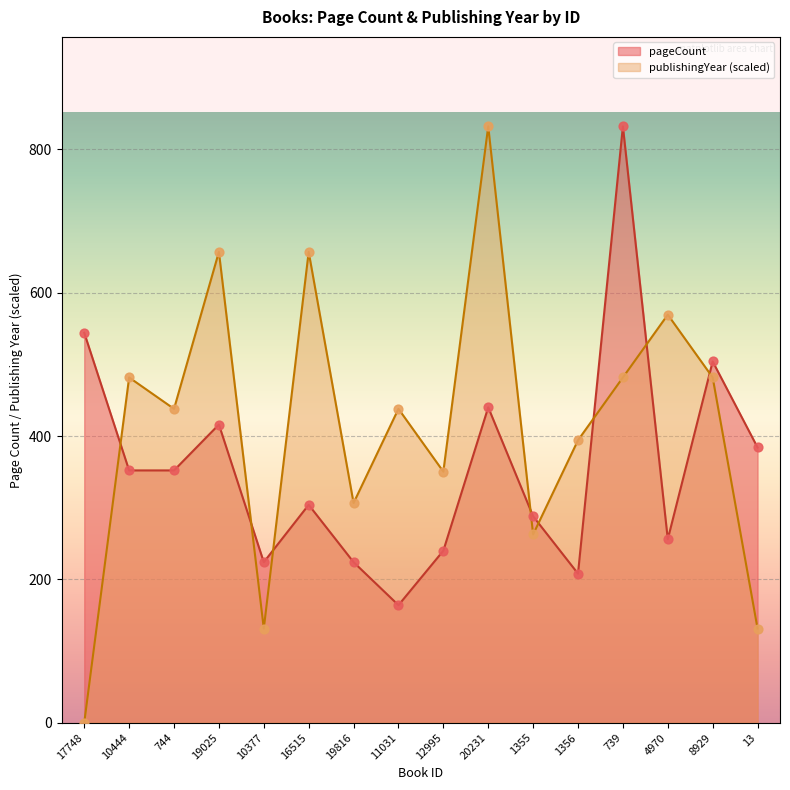

Which series has the largest total across all categories?

publishingYear (scaled)